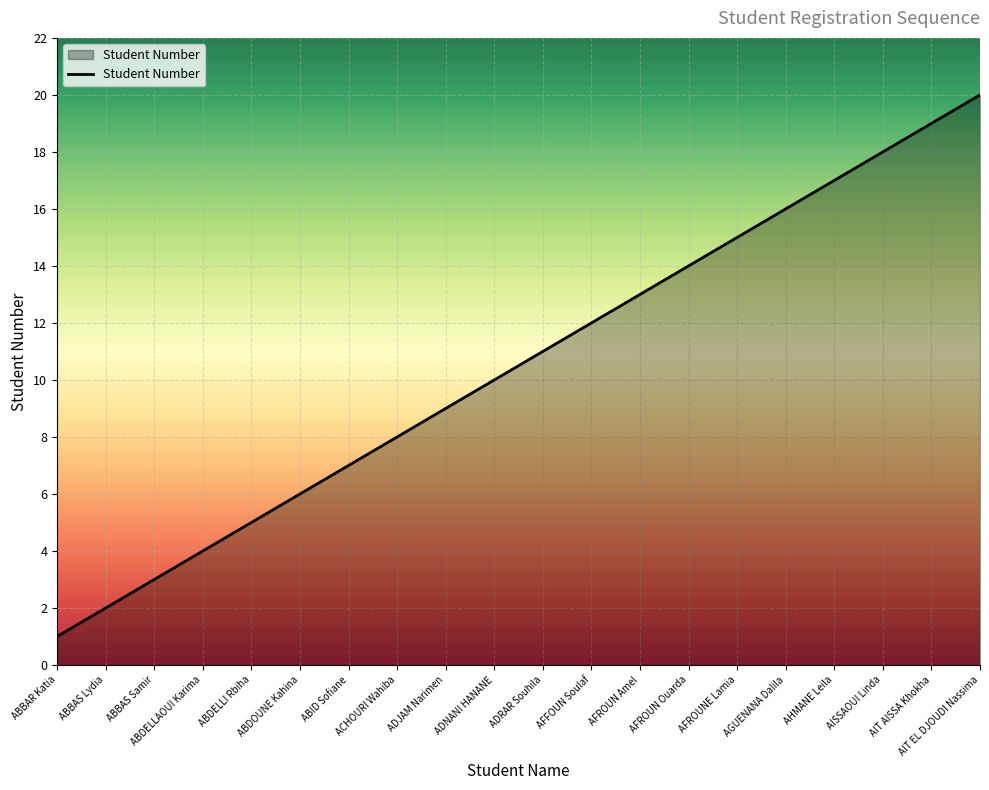

How many lines are shown in the chart?

1